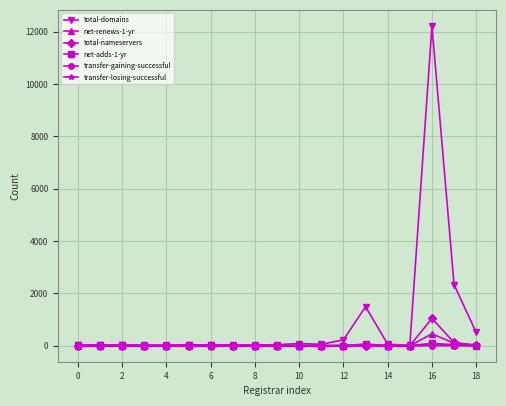

True or false: transfer-gaining-successful has more than 0 interior local peaks.

True